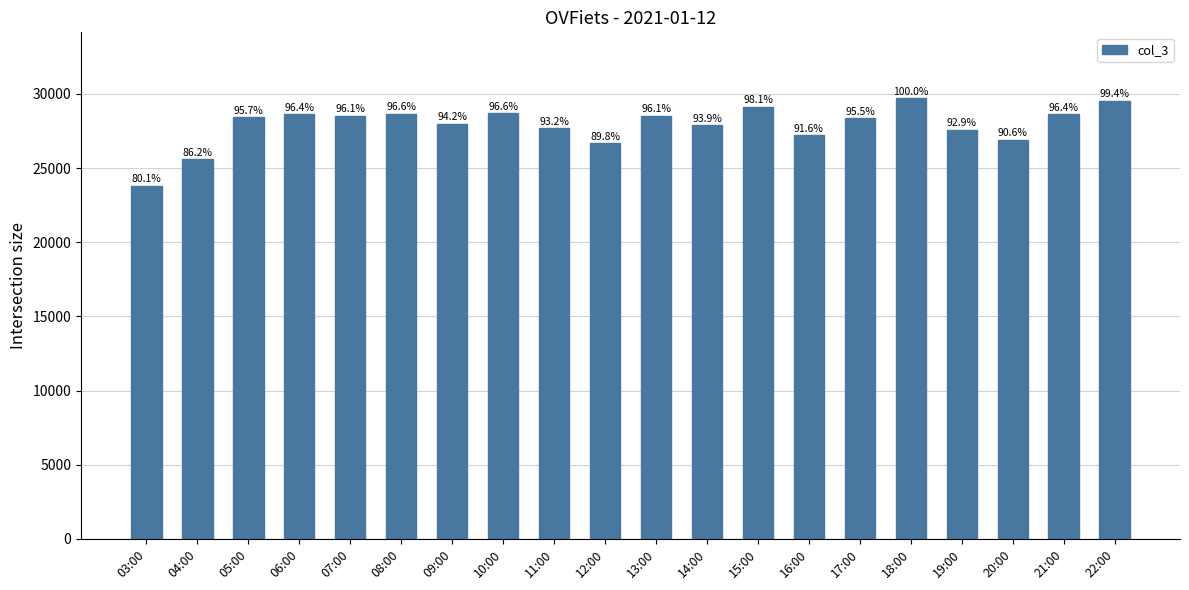

Rank the categories by value from lowest to highest.

03:00, 04:00, 12:00, 20:00, 16:00, 19:00, 11:00, 14:00, 09:00, 17:00, 05:00, 07:00, 13:00, 21:00, 06:00, 08:00, 10:00, 15:00, 22:00, 18:00